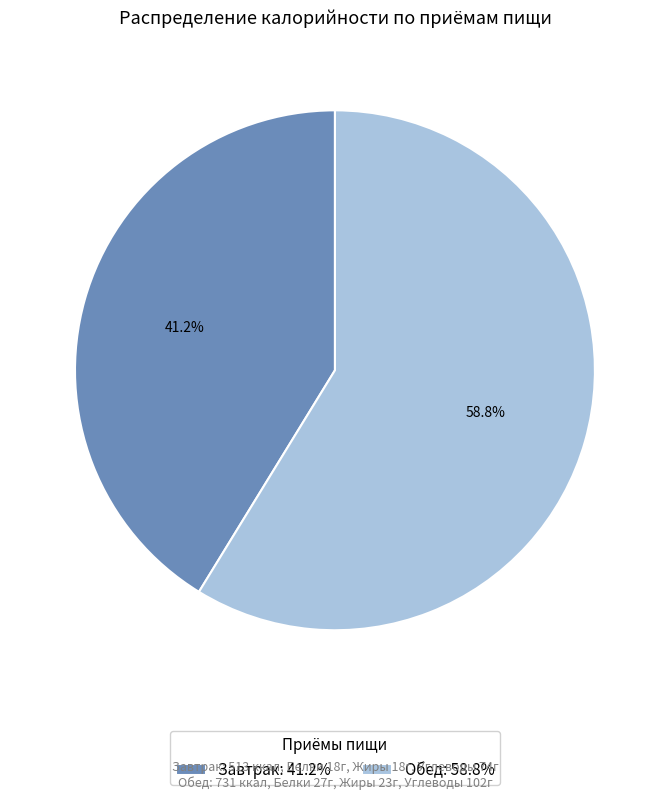

The Завтрак slice represents 41% of the pie. True or false?

True